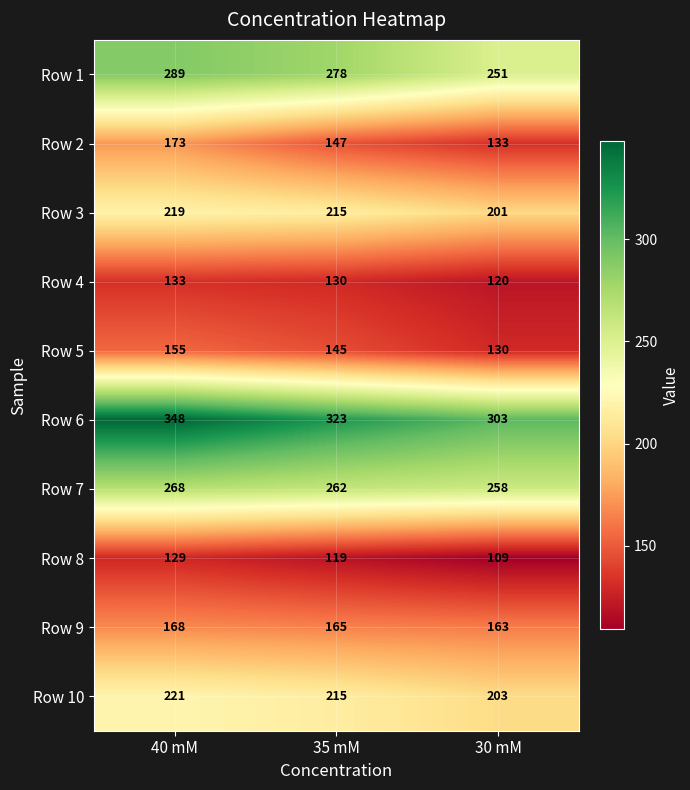

The value of Row 2 at 35 mM is 147. True or false?

True